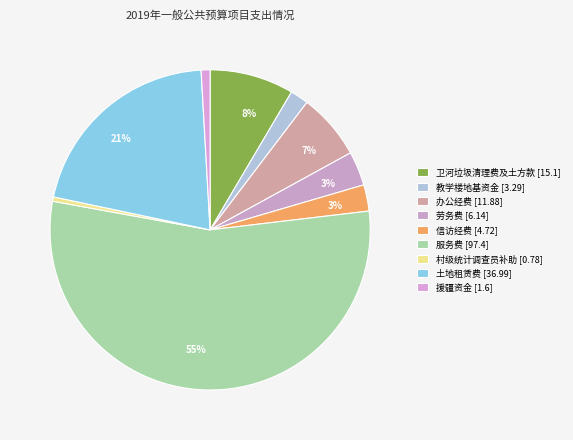

Count the number of slices in the pie.

9